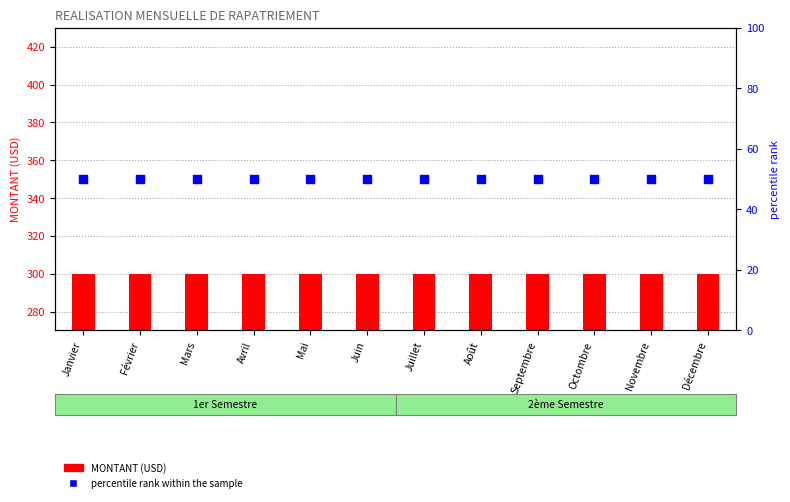

Which series has the widest spread of Y values?

MONTANT (USD)